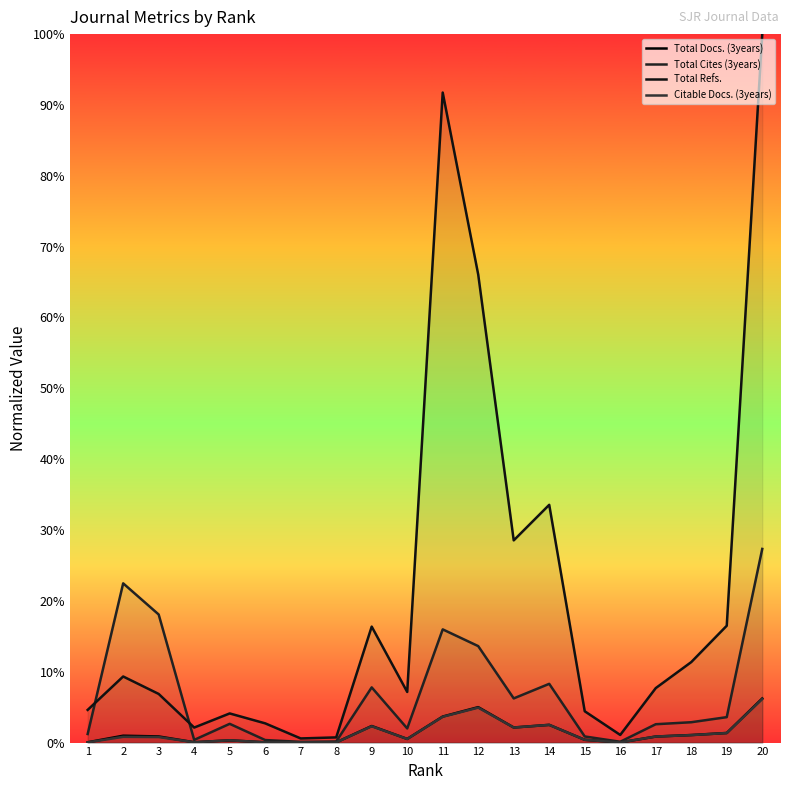

At which category is the sum across all series the highest?

20